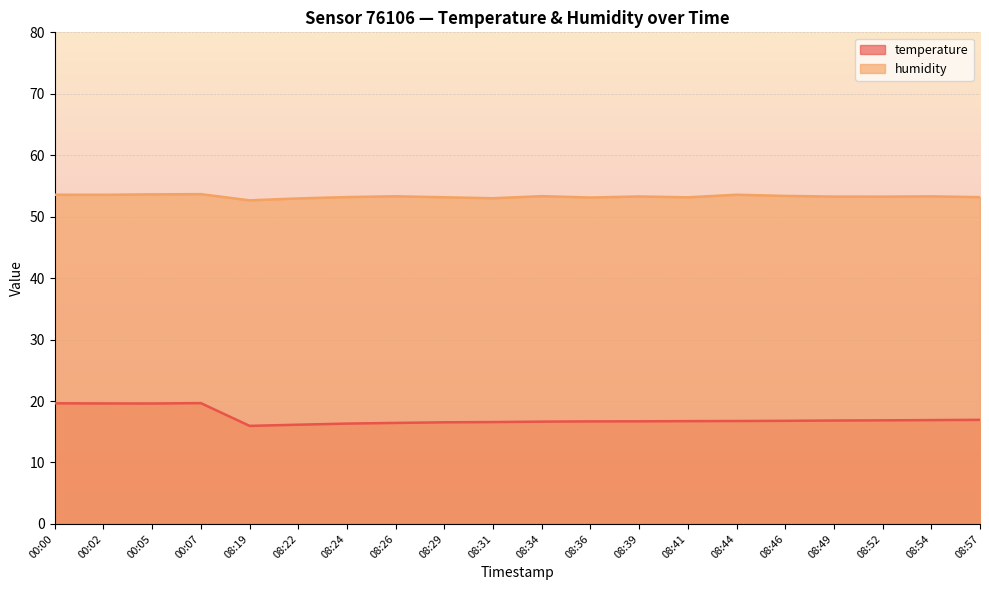

At how many categories does at least one series exceed 50?

20